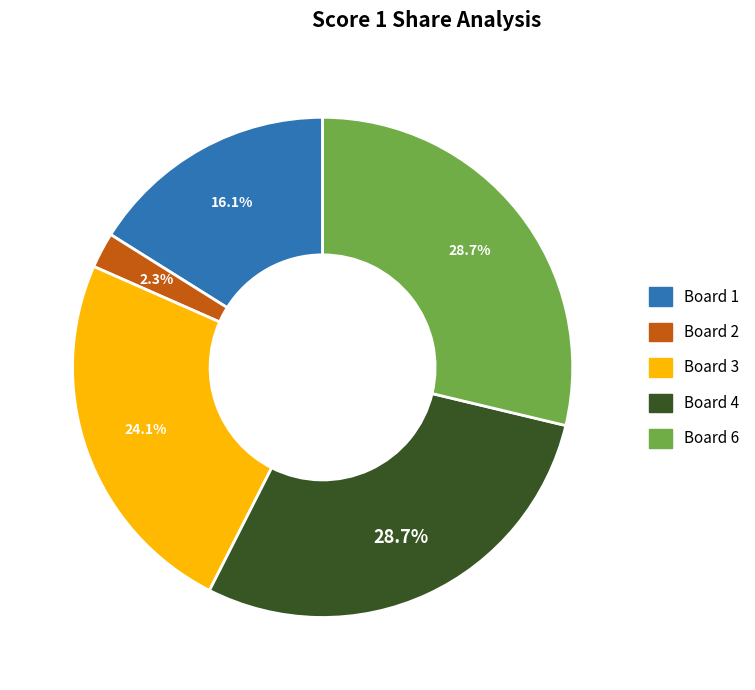

Is there any slice that represents more than half of the pie?

No